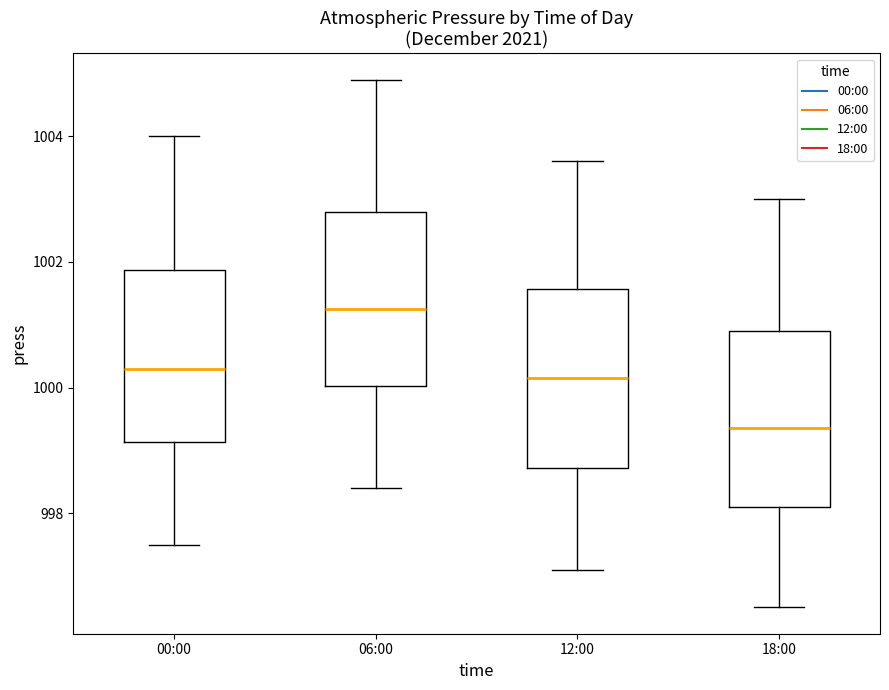

Reading left to right, transcribe this box plot: for each box, give where its median line is, the range the box spans, and where its two whiskers end, as read against the y-axis. The values are not printed on the chart, so give them approximately, as read against the axis.

00:00: median 1000.4, box 999.2 to 1001.8, whiskers 997.6 to 1004.0
06:00: median 1001.2, box 1000.0 to 1002.8, whiskers 998.4 to 1005.0
12:00: median 1000.2, box 998.8 to 1001.6, whiskers 997.2 to 1003.6
18:00: median 999.4, box 998.2 to 1001.0, whiskers 996.6 to 1003.0